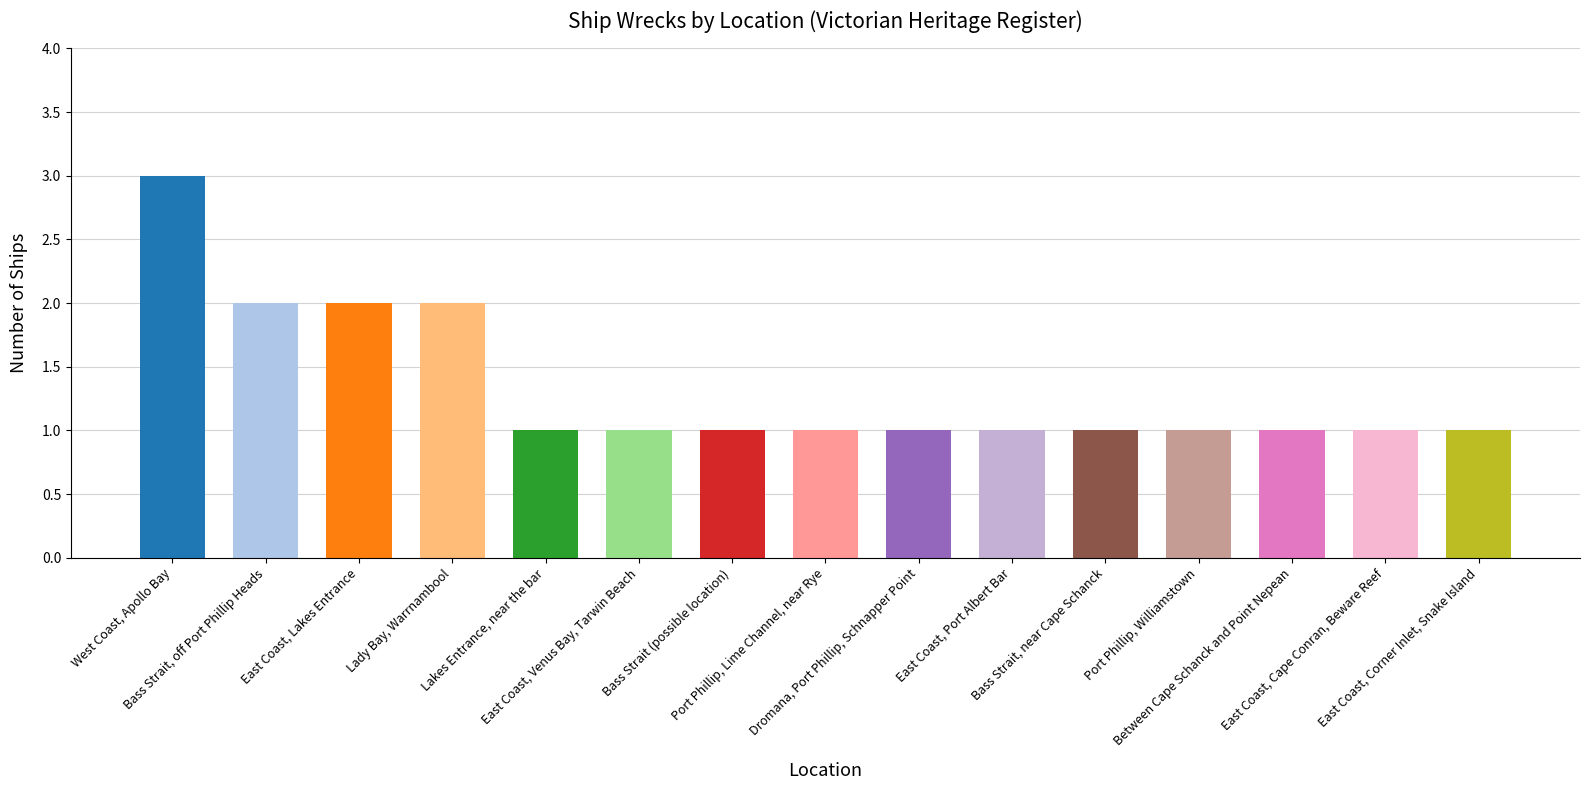

What is the difference between the values at East Coast, Cape Conran, Beware Reef and Lady Bay, Warrnambool?

1